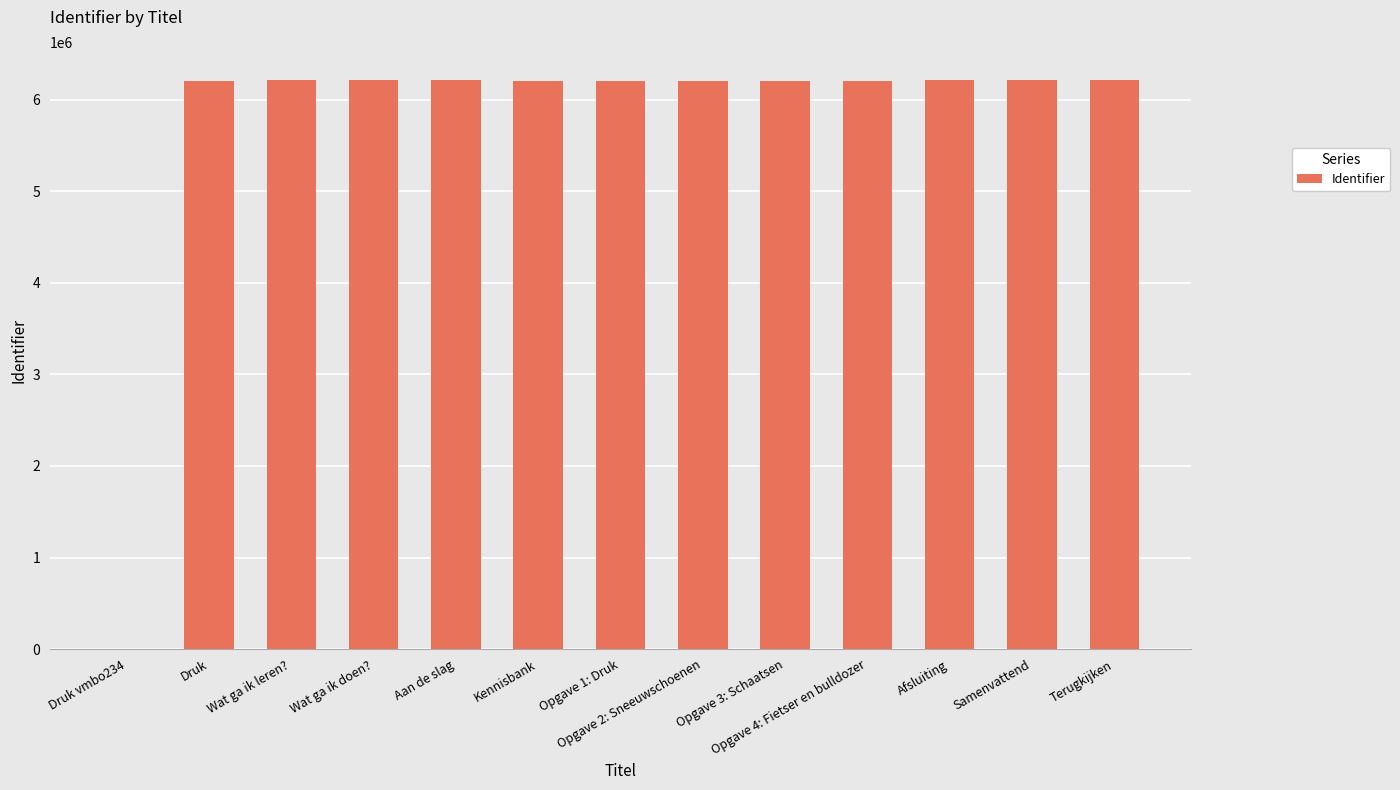

What is the sum of all values?

74544092